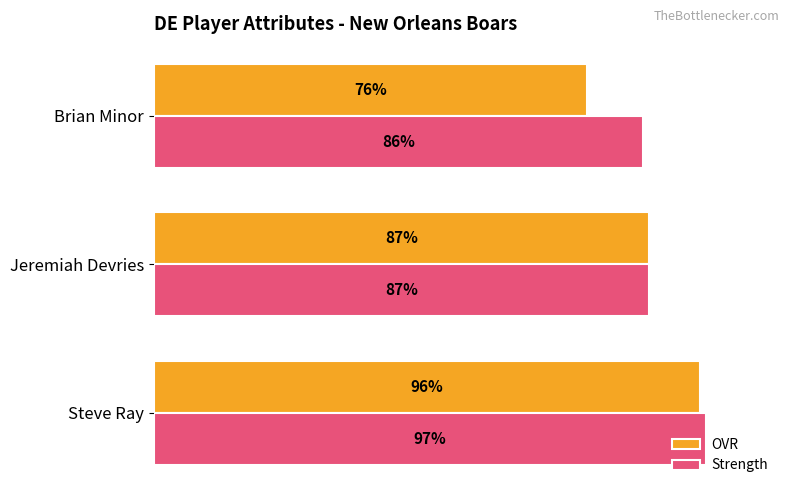

At which label is OVR closest to 86?

Jeremiah Devries